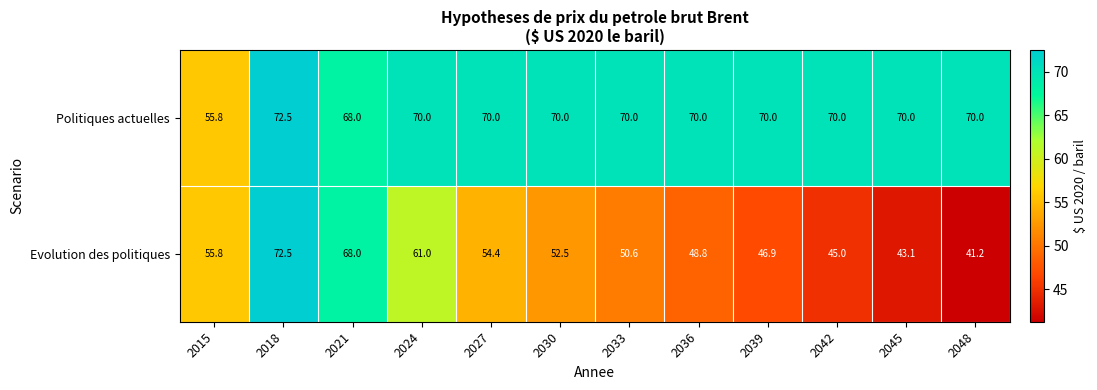

Which label corresponds to the largest value in the chart?

2018